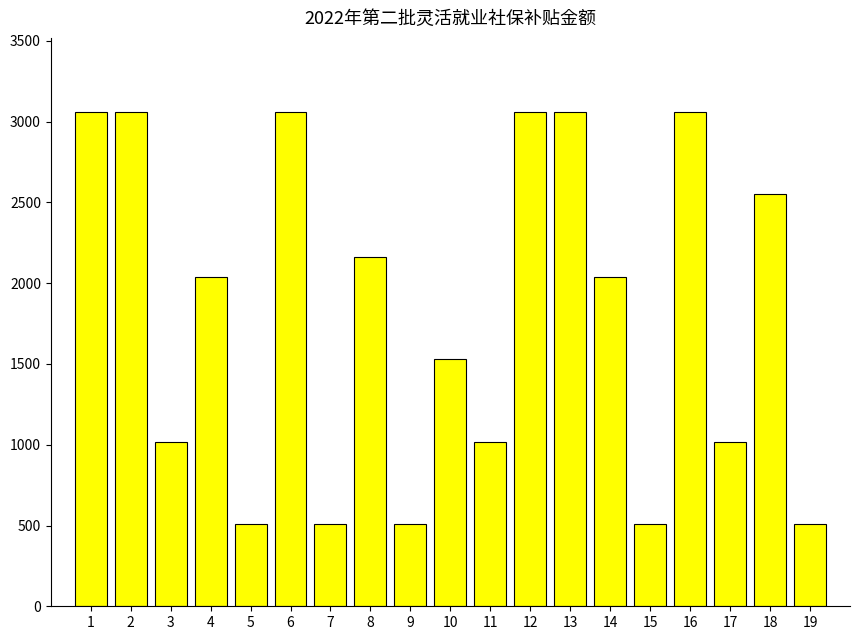

Count the number of data series in this chart.

1